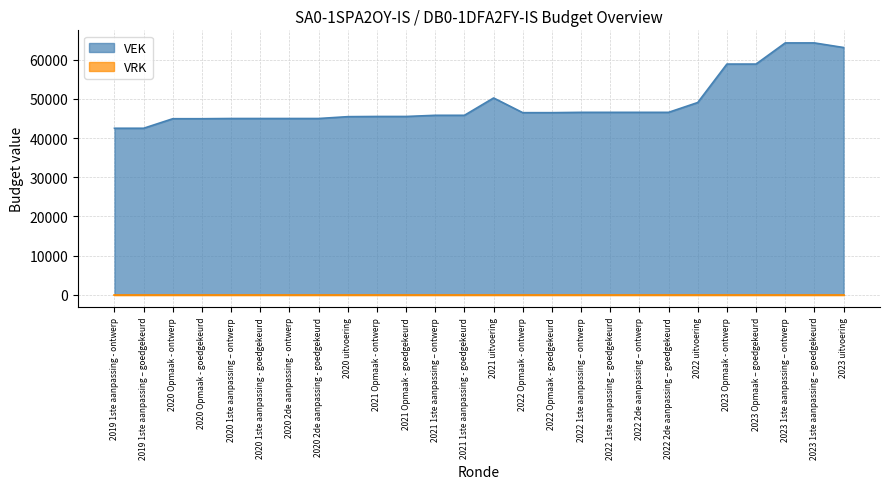

Count the number of data series in this chart.

2